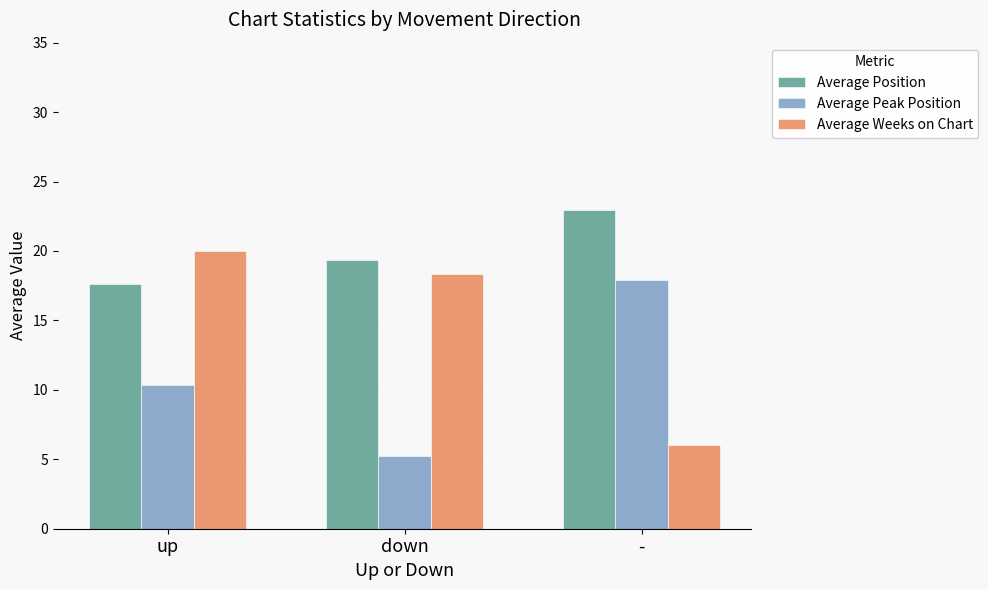

What is the difference between the highest and lowest values at down?

14.1